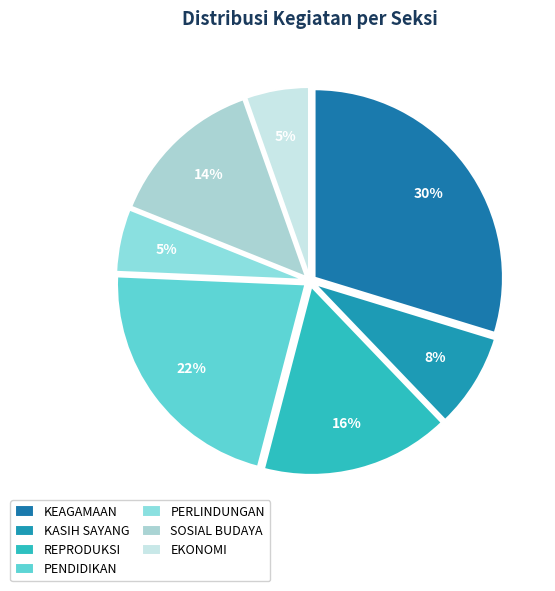

True or false: SOSIAL BUDAYA accounts for 14% of the total.

True